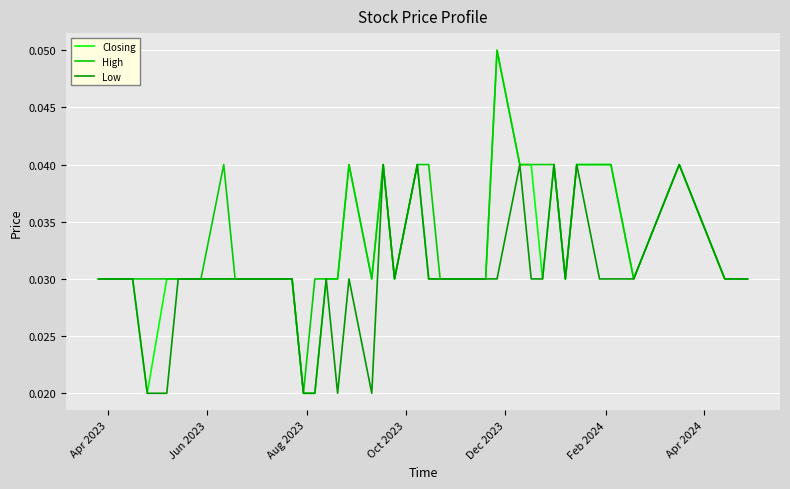

Rank the series by their average value, from highest to lowest.

High, Closing, Low